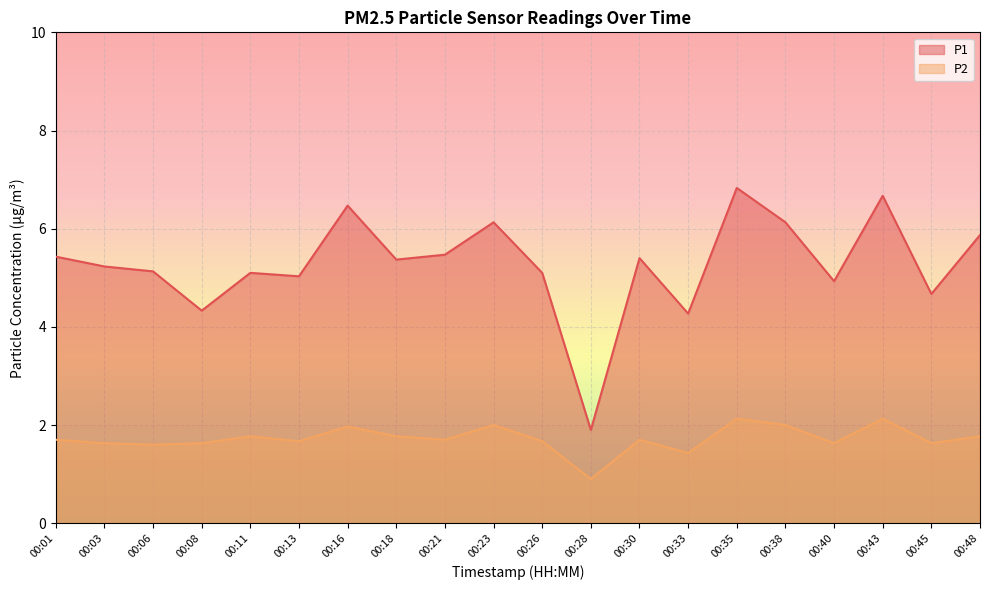

Where is the first local minimum for P2?

00:06